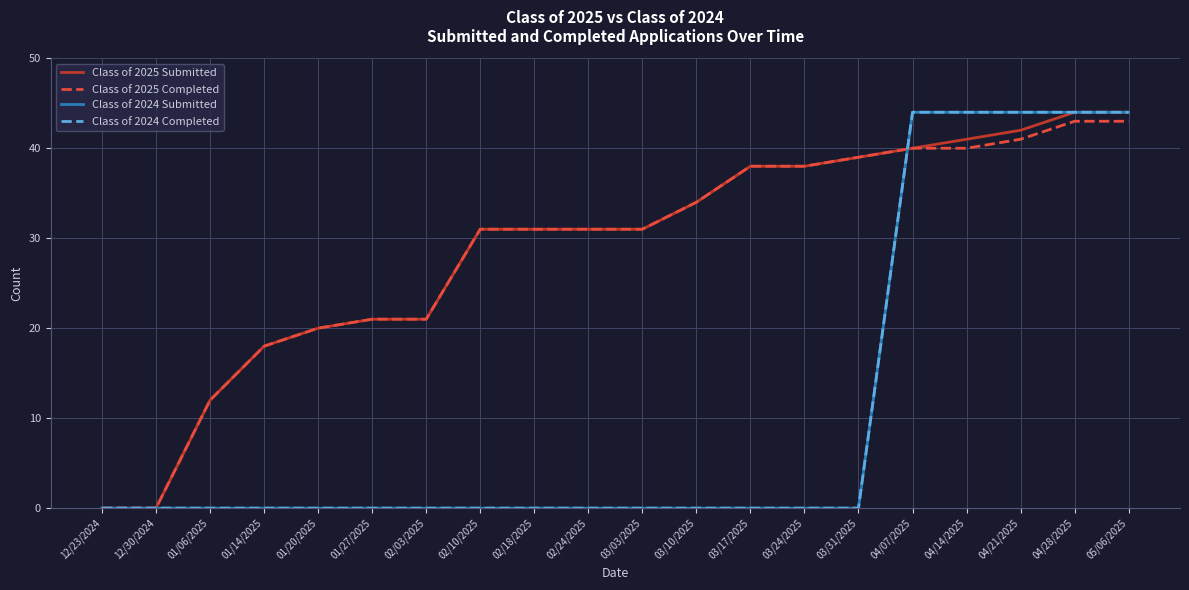

Is the value of Class of 2025 Completed at 03/17/2025 greater than the value of Class of 2024 Submitted at 12/23/2024?

Yes